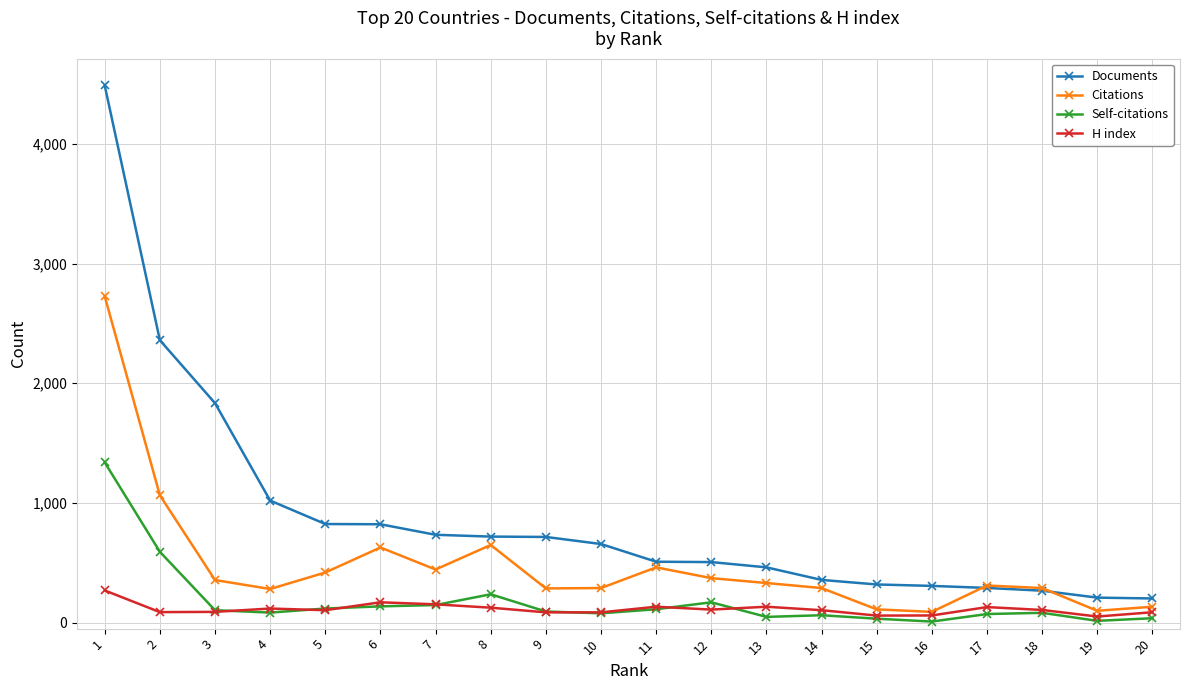

List the series in order of their peak value, lowest first.

H index, Self-citations, Citations, Documents